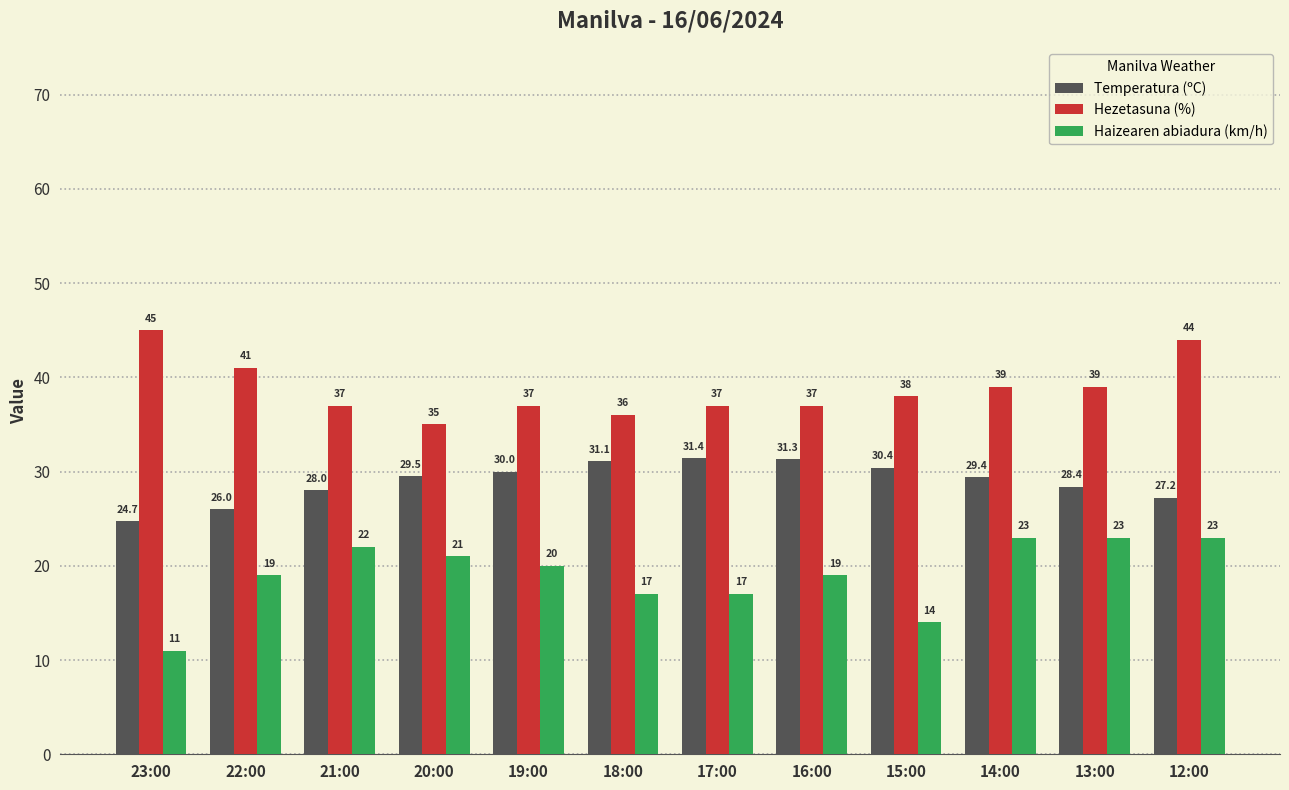

What is the difference between the highest and lowest values at 15:00?

24.0